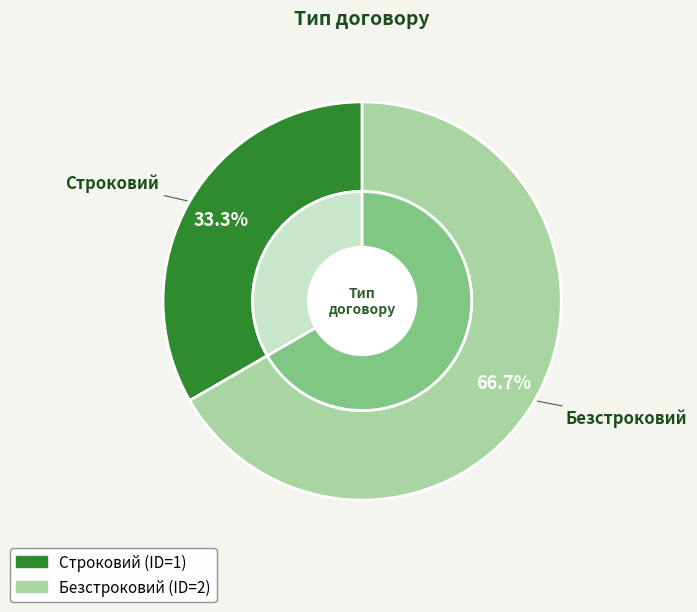

Approximately how many times larger is the value at Строковий compared to Безстроковий?

0.5